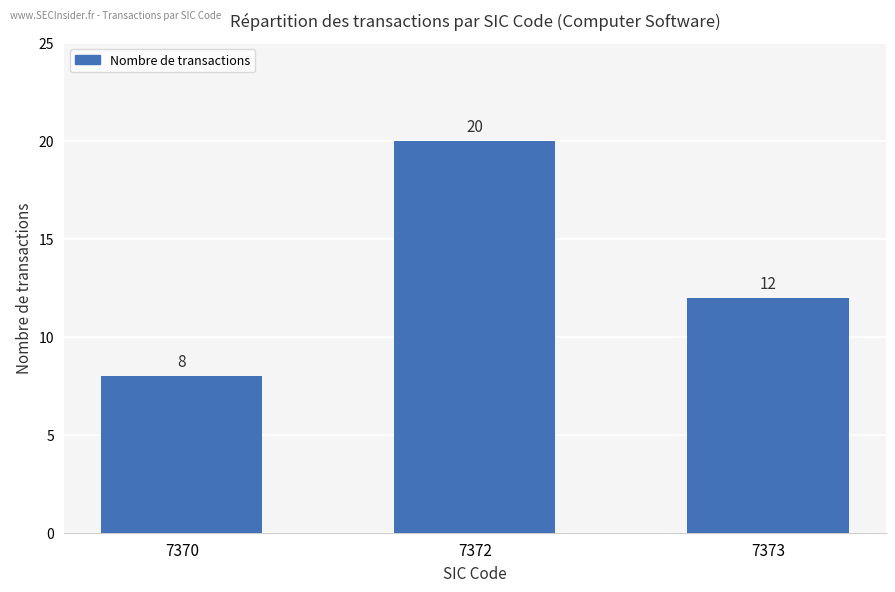

Are the bars horizontal?

No